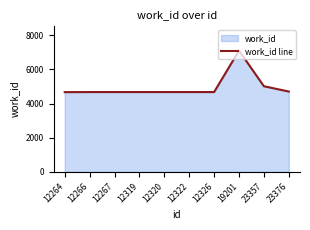

What is the difference between the maximum and minimum values?

2433